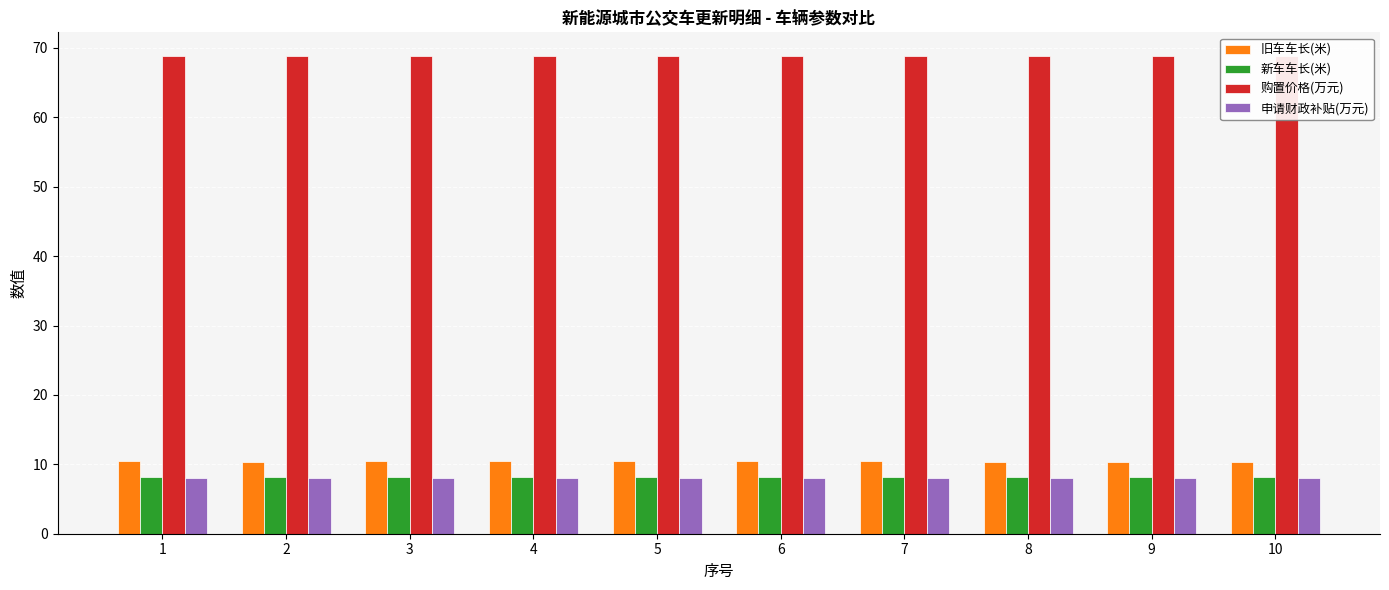

What value does the 新车车长(米) series have at 9?

8.2